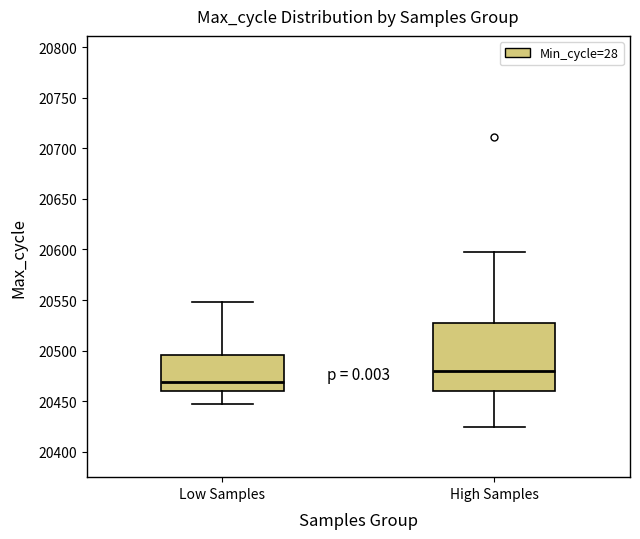

Which box's median line is the highest?

High Samples